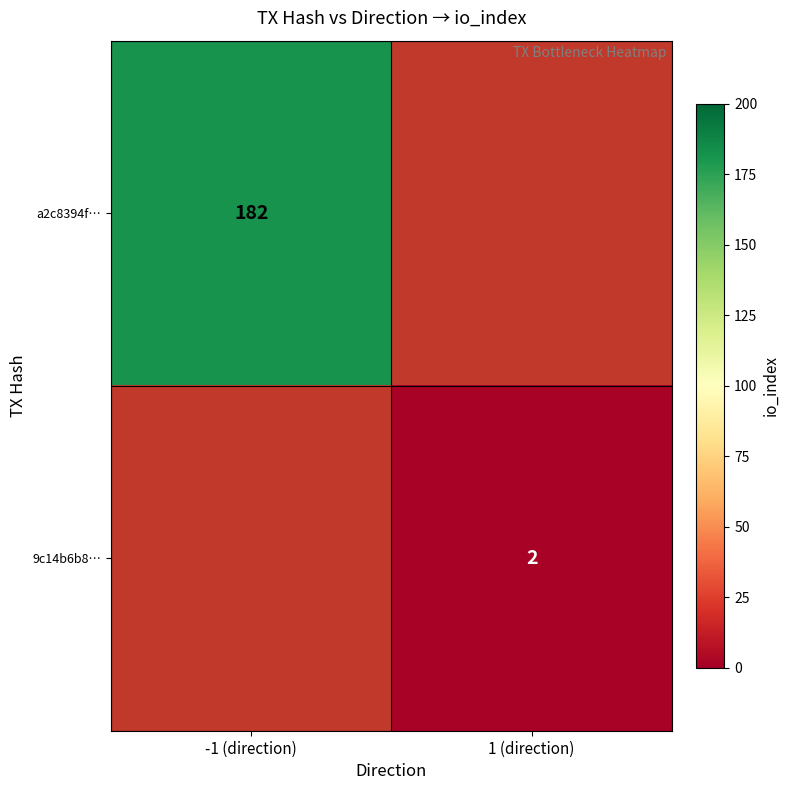

The value of 9c14b6b8… at 1 (direction) is 2. True or false?

True